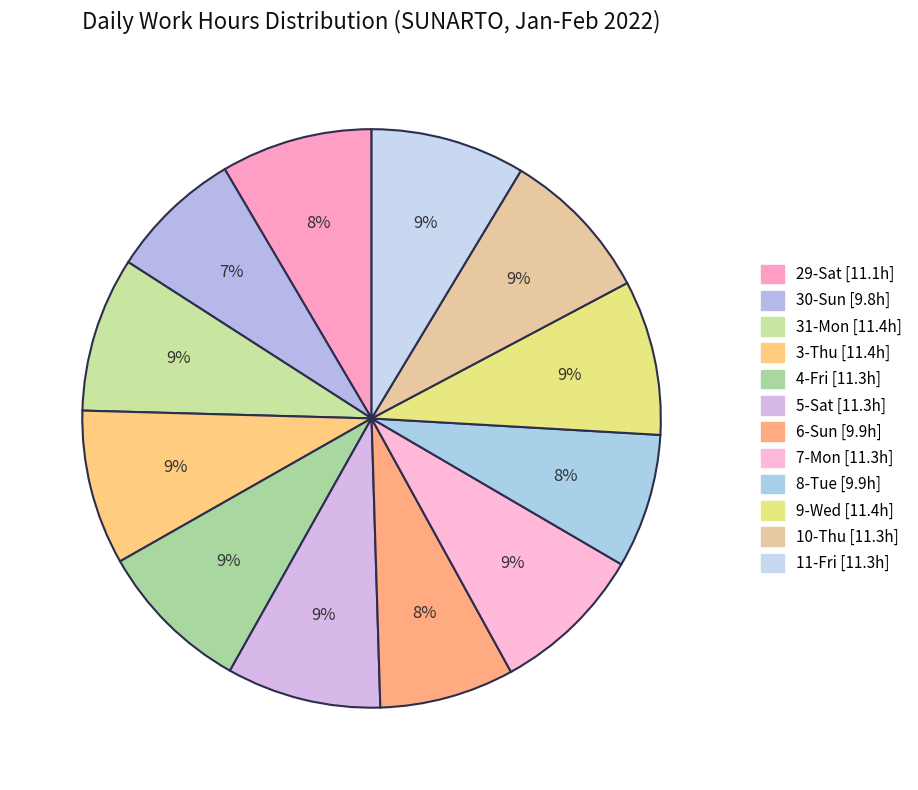

How many slices are in this pie chart?

12